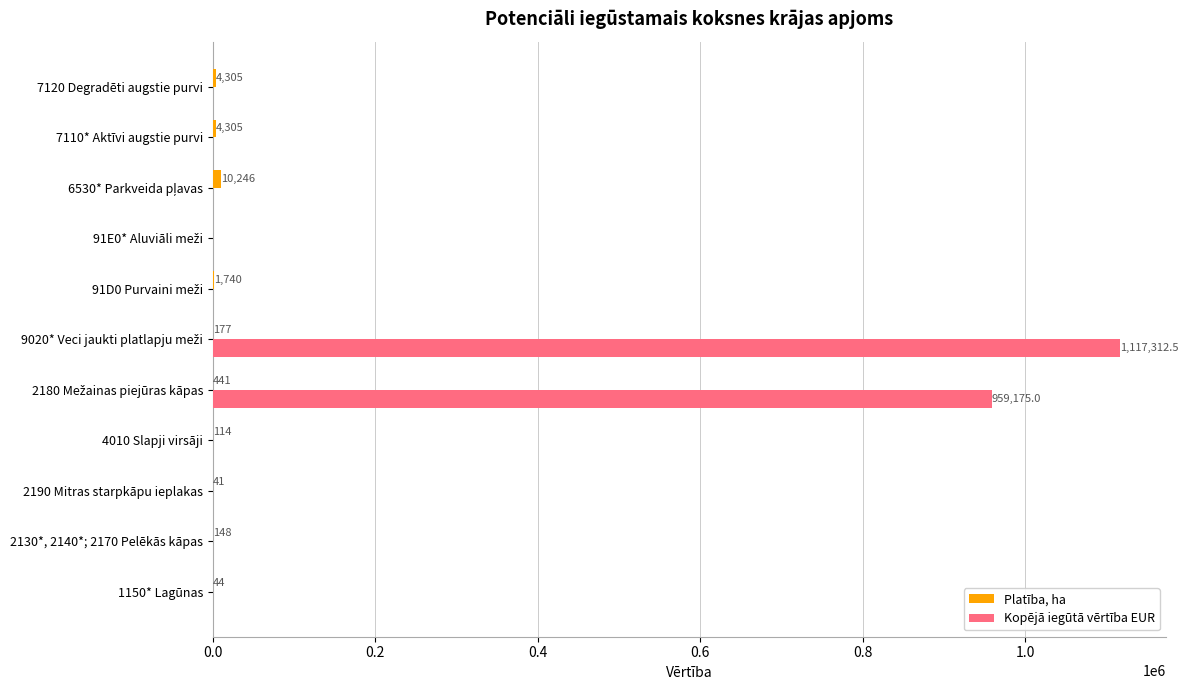

What is the maximum value for Kopējā iegūtā vērtība EUR?

1117312.5